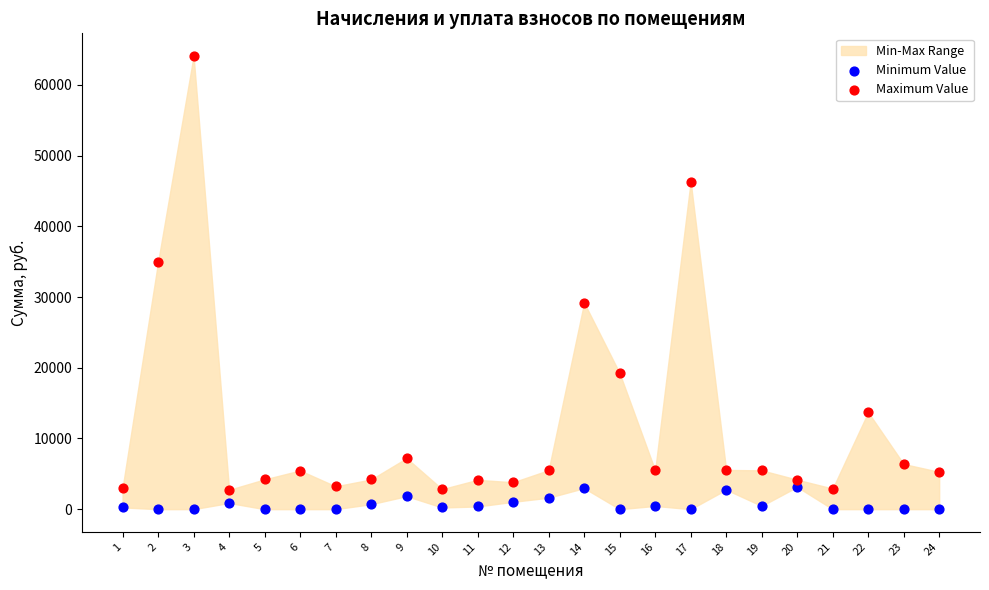

Across all data points, what is the range of Y values (max minus min)?

64094.3